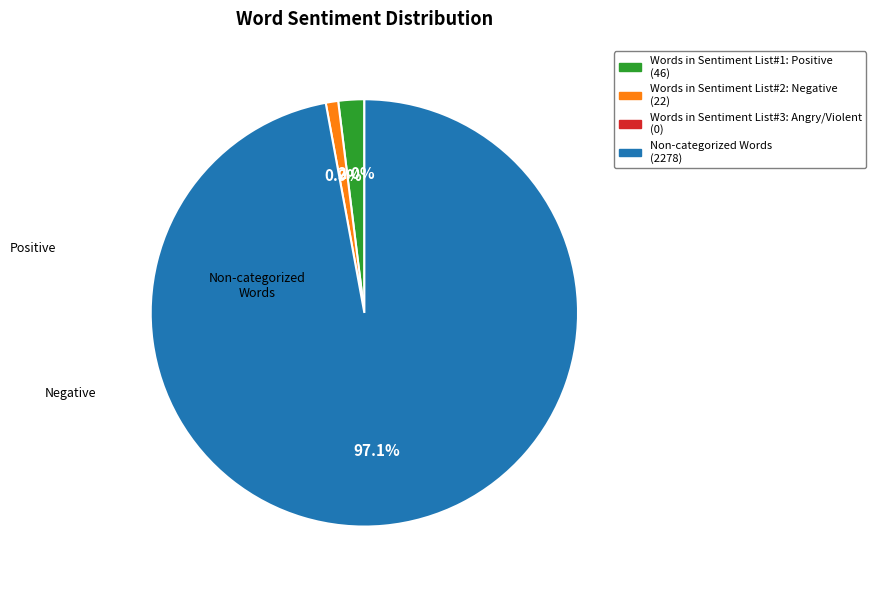

Does any single category account for the majority?

Yes